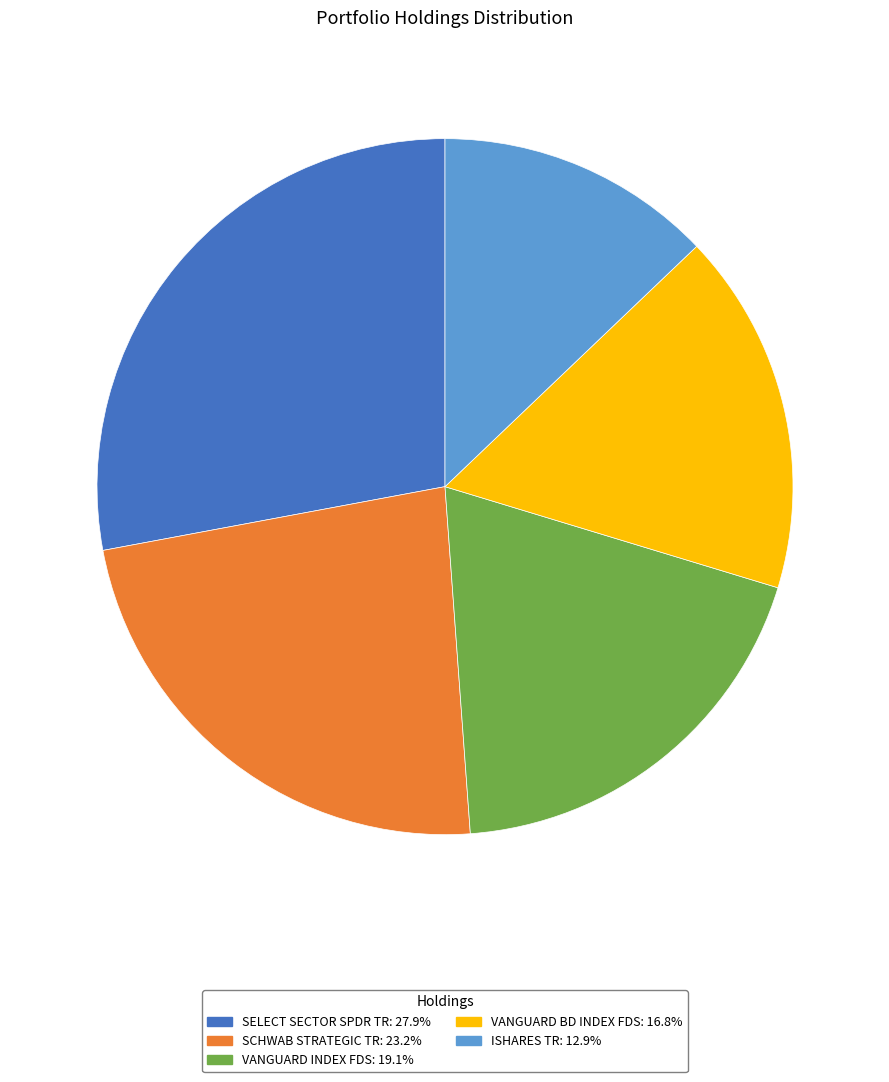

Which category has the smallest portion of the pie?

ISHARES TR